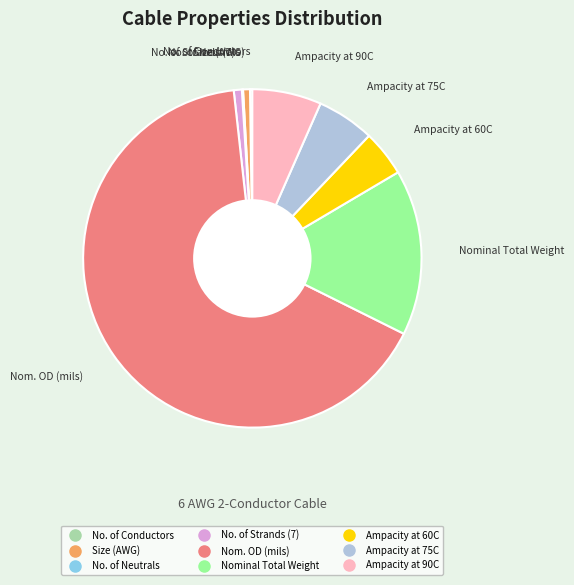

Is there a majority slice in this chart?

Yes